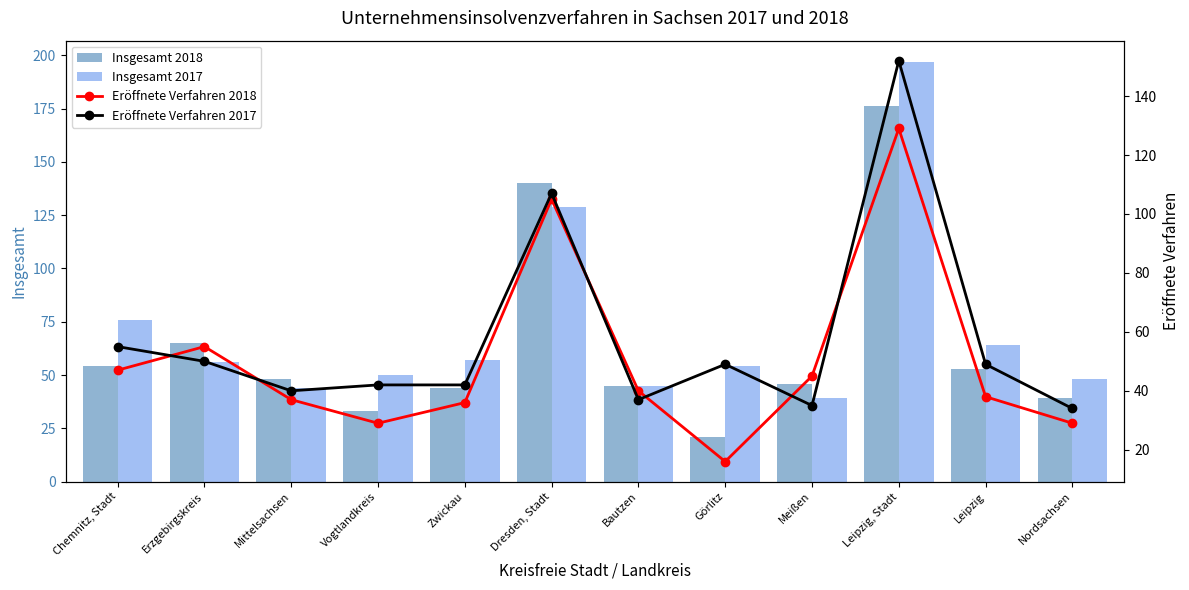

Which series changed the most between Mittelsachsen and Zwickau?

Insgesamt 2017